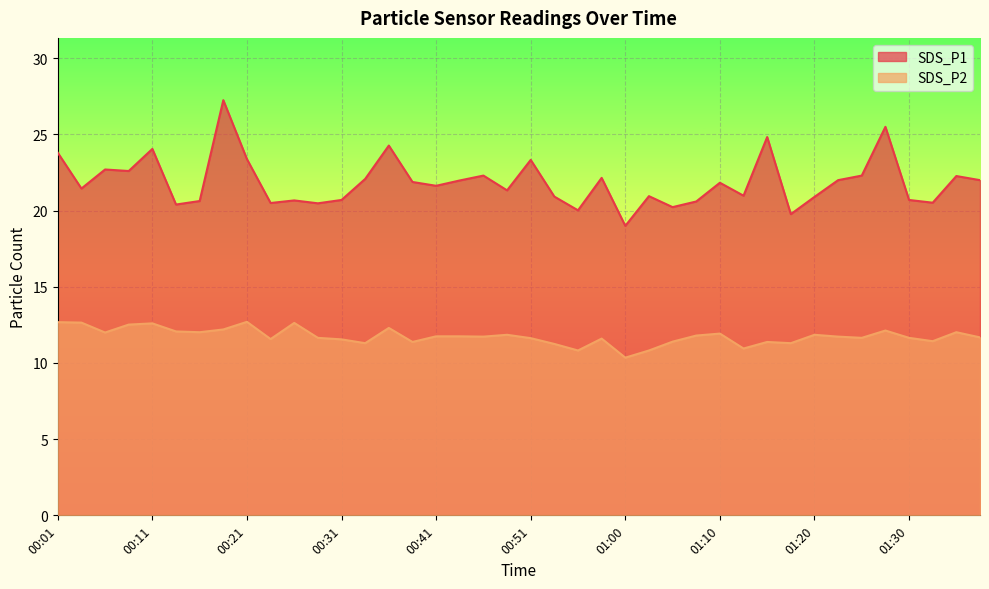

Where is the first local maximum for SDS_P1?

00:06